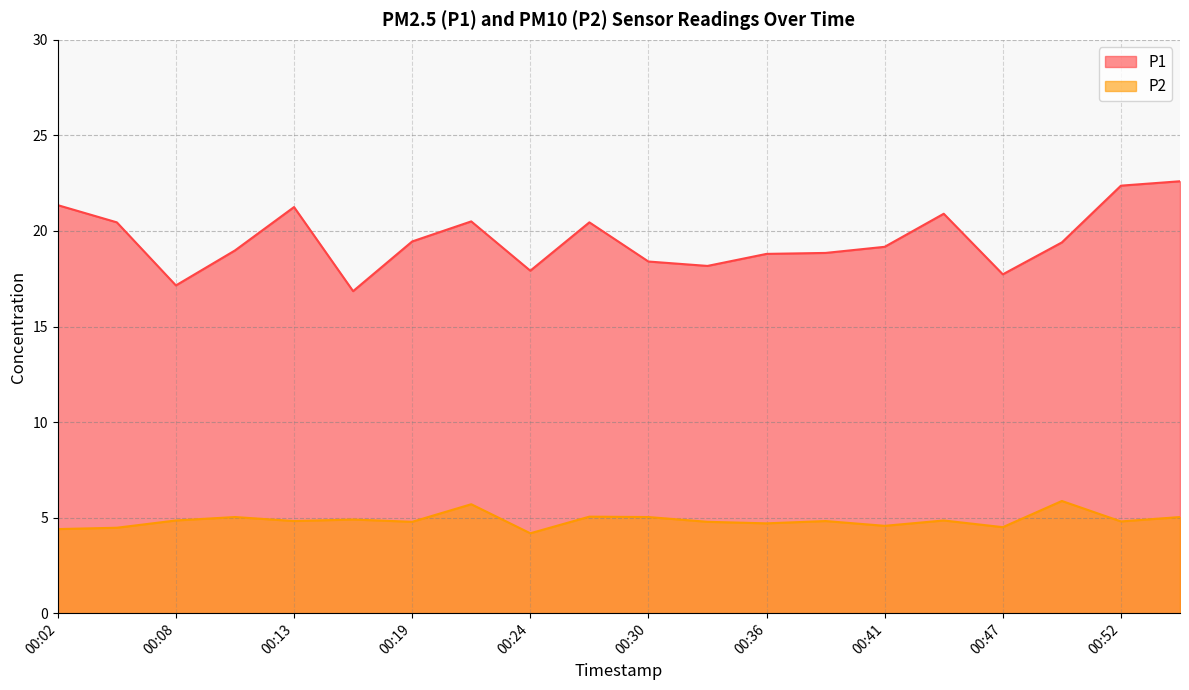

How many interior local valleys does the P2 series have?

7